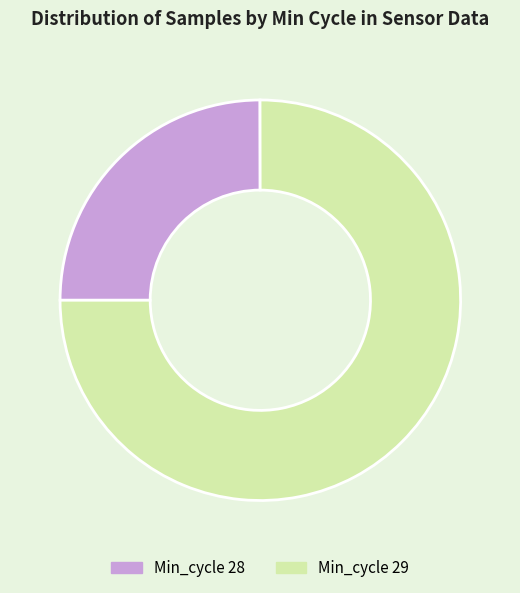

Does Min_cycle 28 account for over 50% of the chart?

No